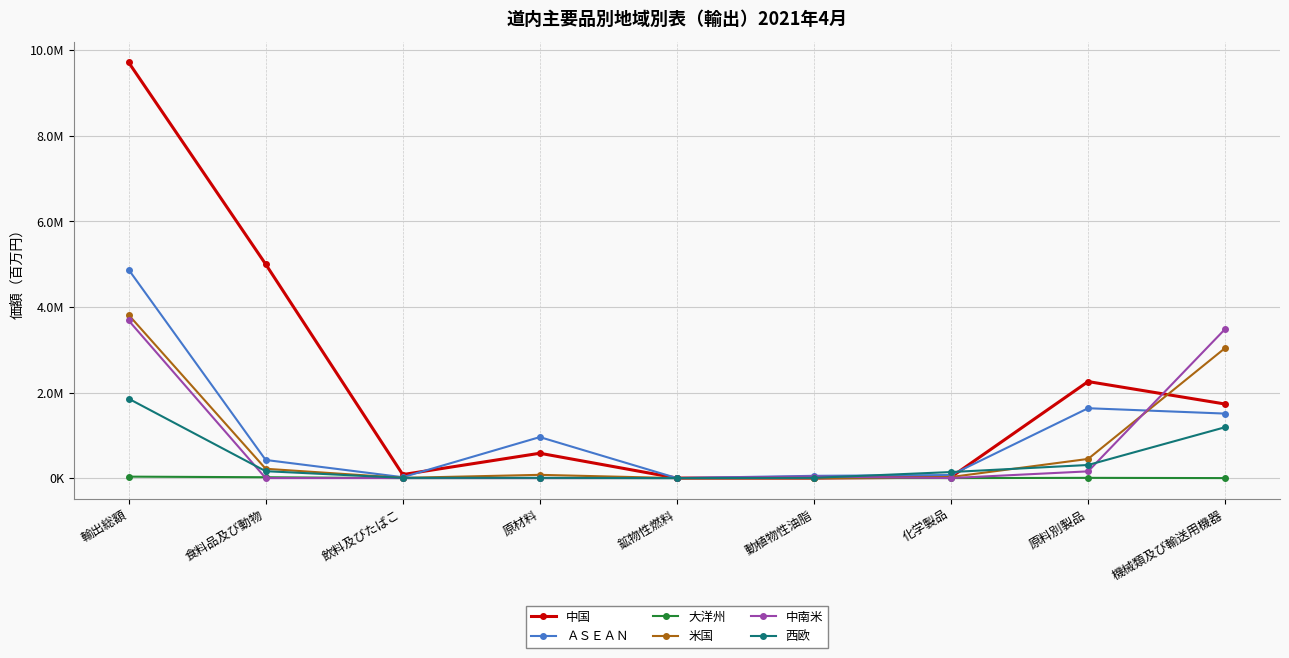

What are all the series names shown in the legend?

中国, ＡＳＥＡＮ, 大洋州, 米国, 中南米, 西欧